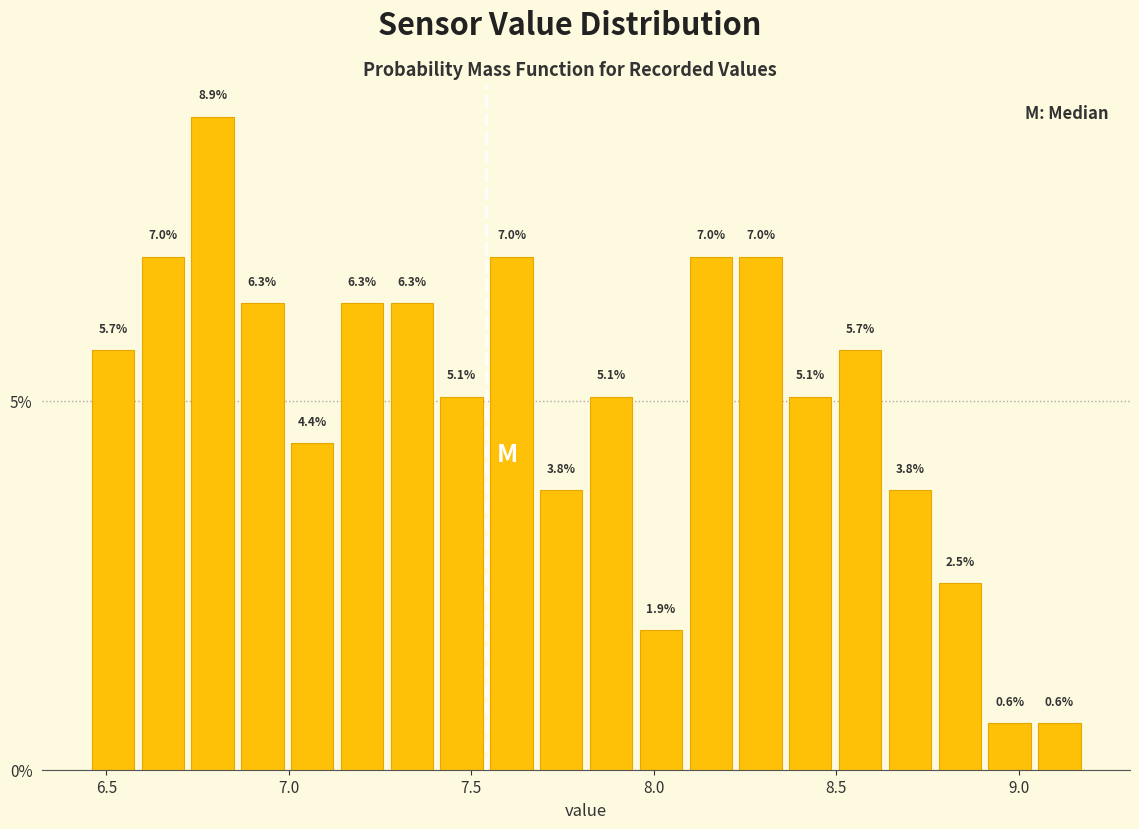

Around what value on the x-axis is the tallest bar? Give the approximate position of its centre, as read against the axis.

6.80